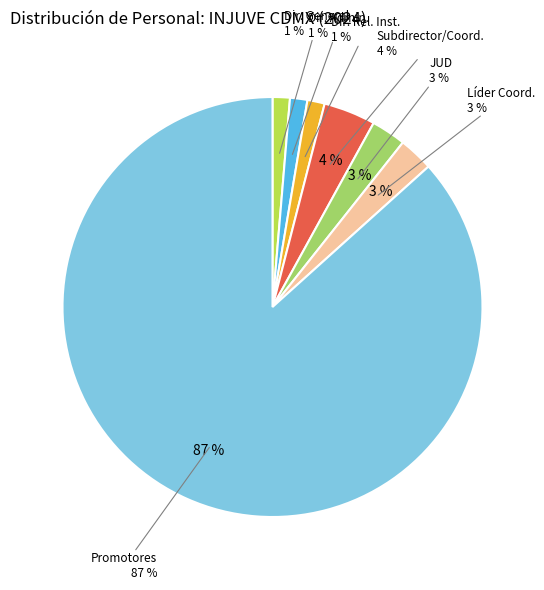

Is it true that SUBDIRECTOR / COORDINADOR (nivel 32) is 11% of the pie?

False